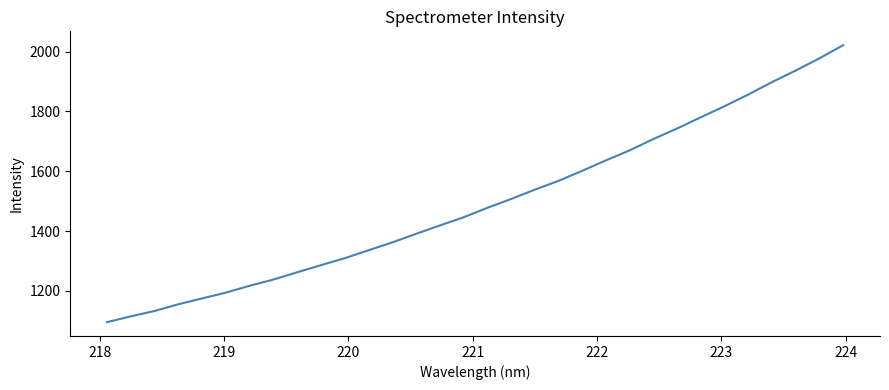

What is the smallest value displayed?

1095.9